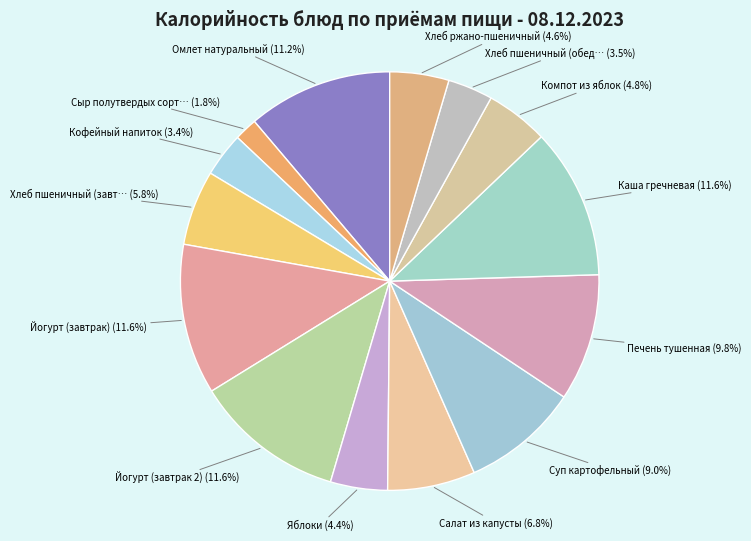

Count the number of slices in the pie.

14